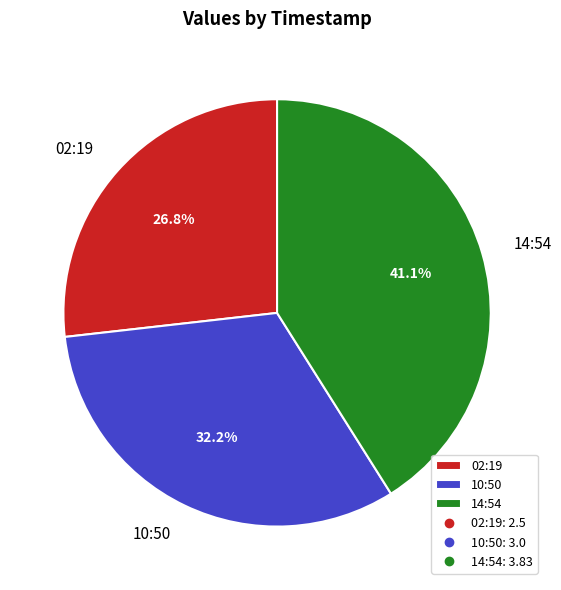

How many slices are in this pie chart?

3